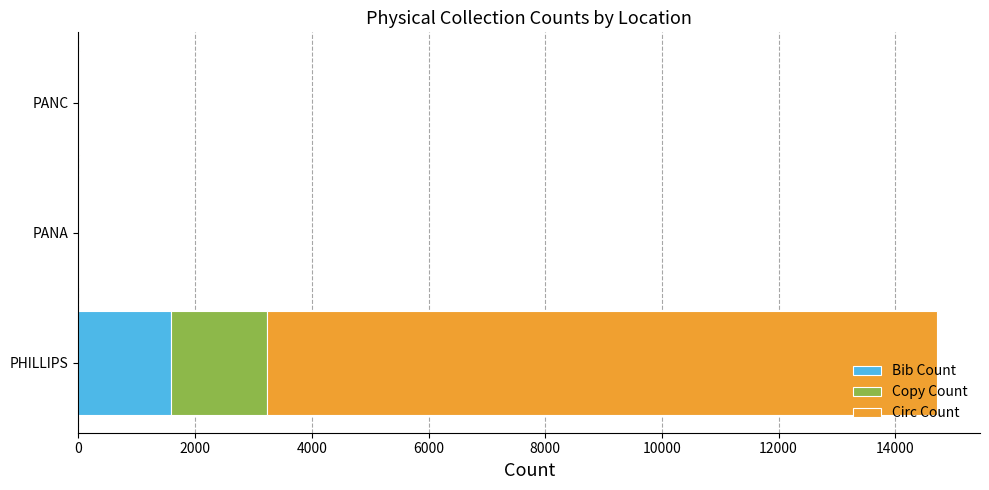

At which label is Bib Count closest to 795?

PANC